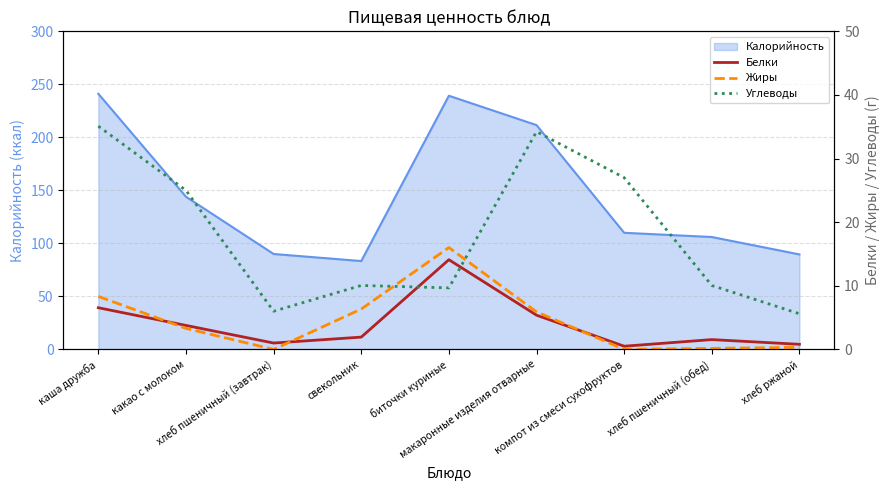

What is the sum of all Белки values?

35.6